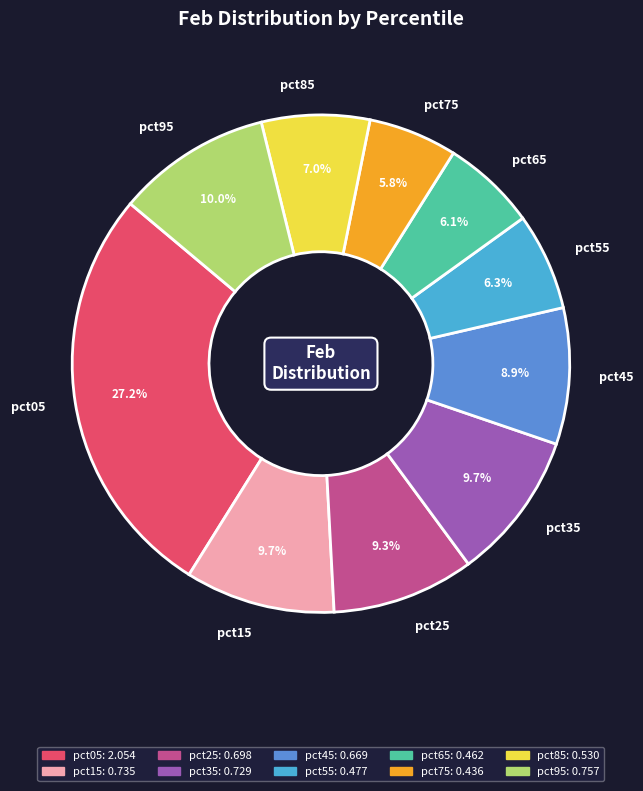

Between pct65 and pct85, which is larger?

pct85